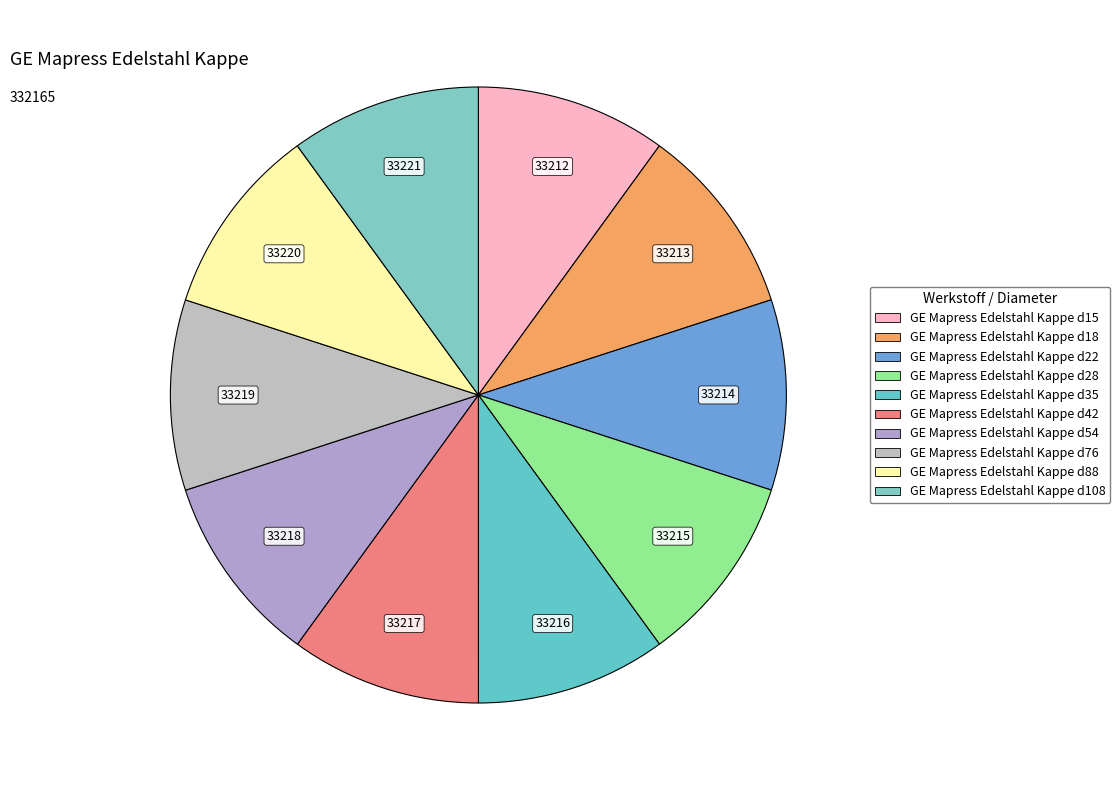

What is the smallest slice in the pie chart?

GE Mapress Edelstahl Kappe d15